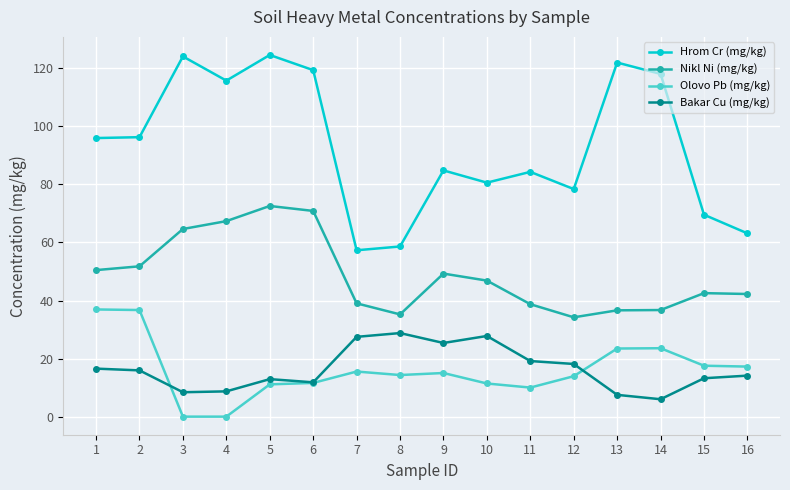

What is the highest value of the Bakar Cu (mg/kg) series?

28.9